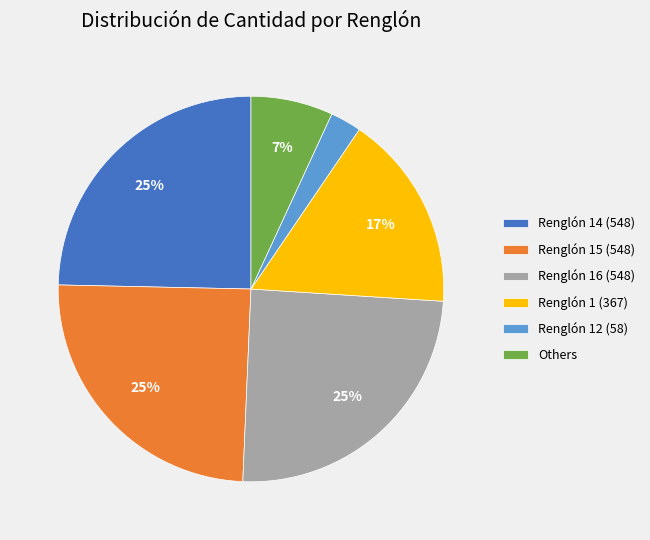

True or false: Renglón 12 (58) accounts for 3% of the total.

True